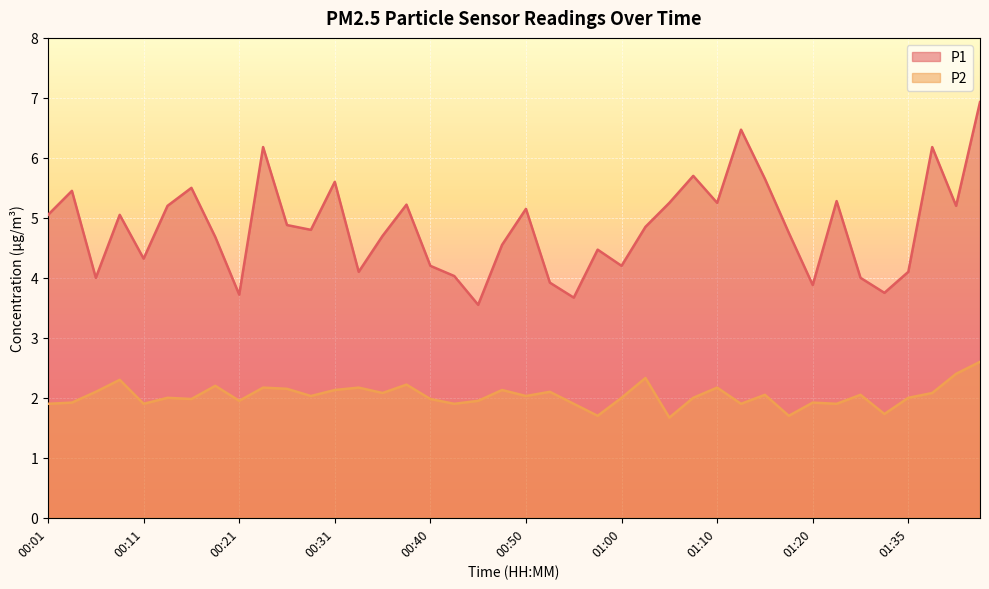

Between 00:31 and 01:07, which series saw the biggest shift?

P2